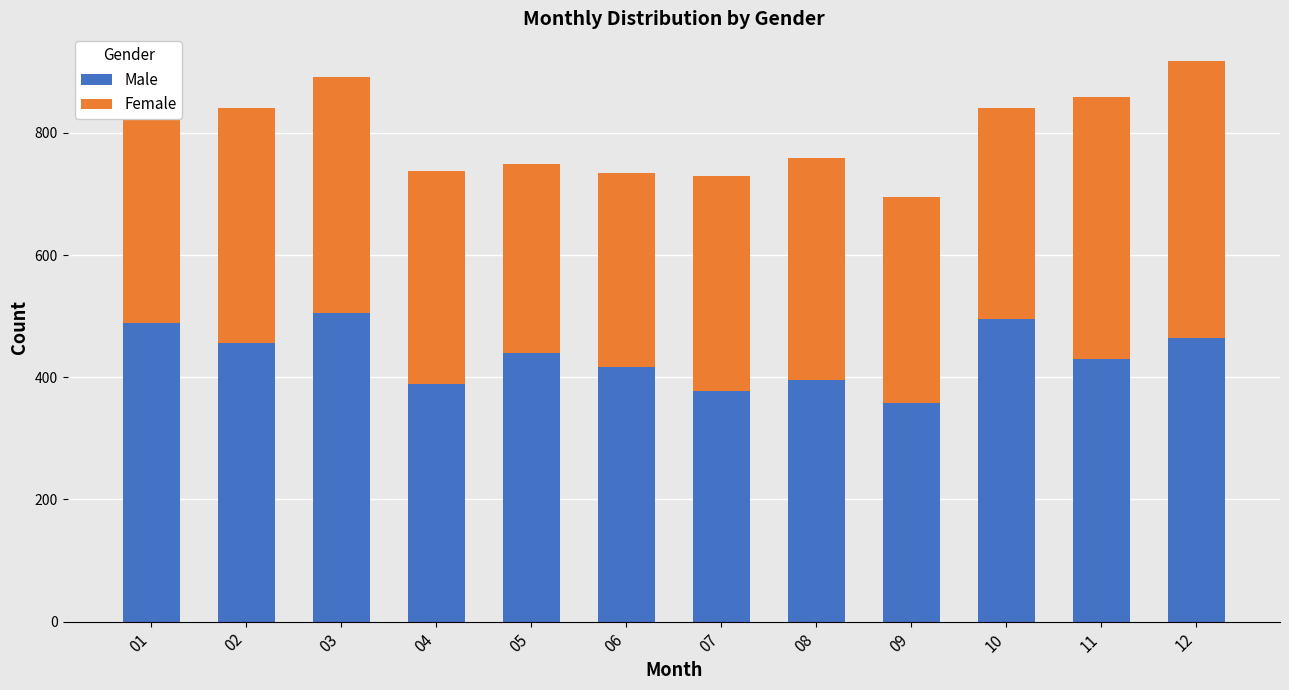

What is the total value across all series at 09?

695